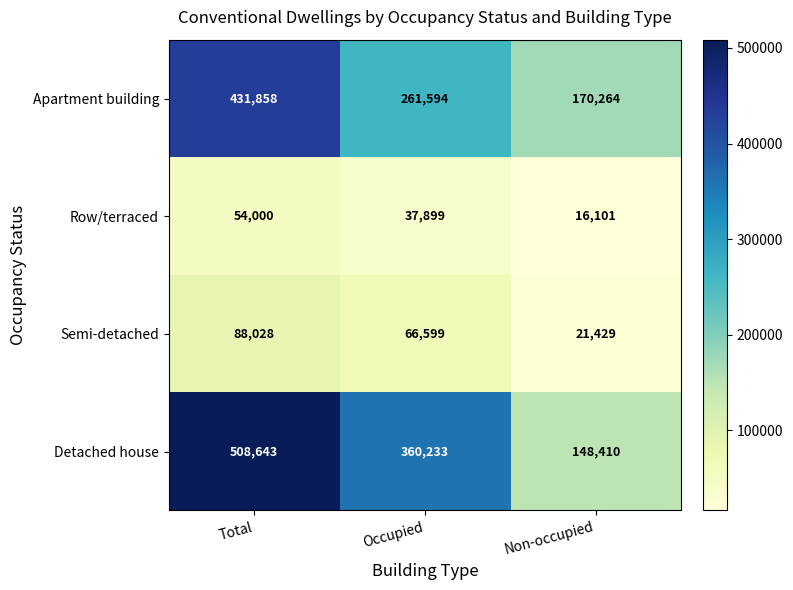

What is the minimum value for Row/terraced?

16101